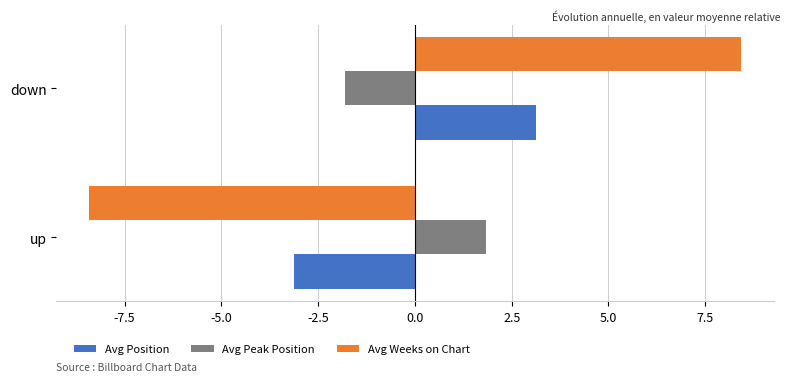

Rank the categories by Avg Peak Position value from lowest to highest.

down, up